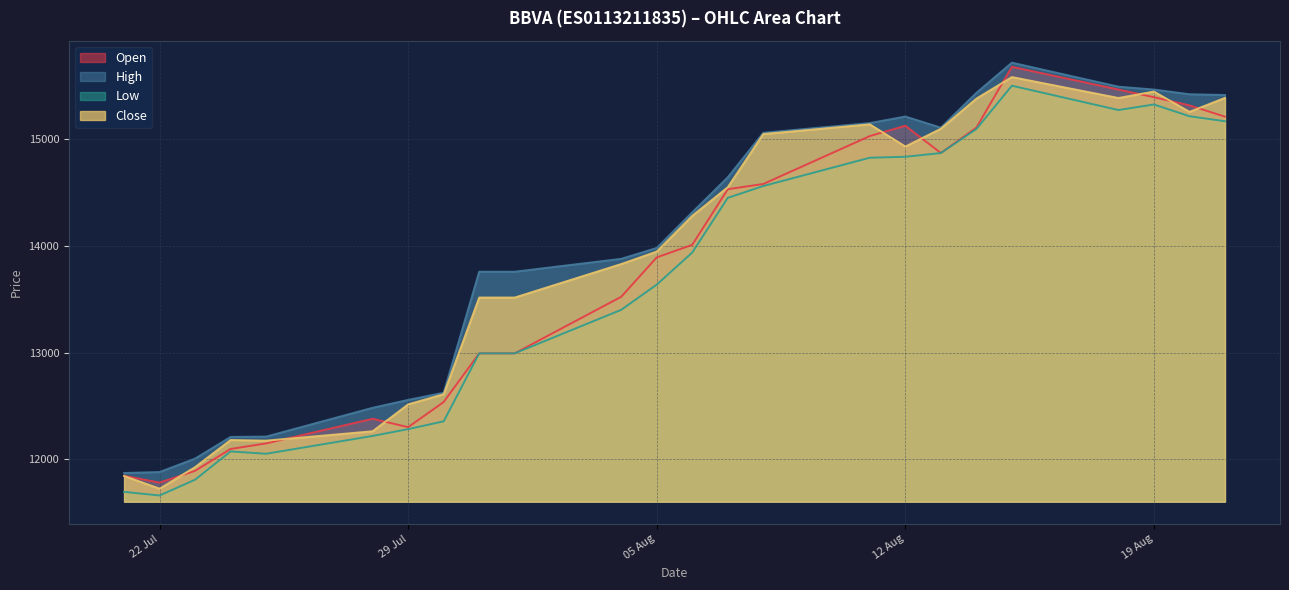

What is the lowest value of the Close series?

11726